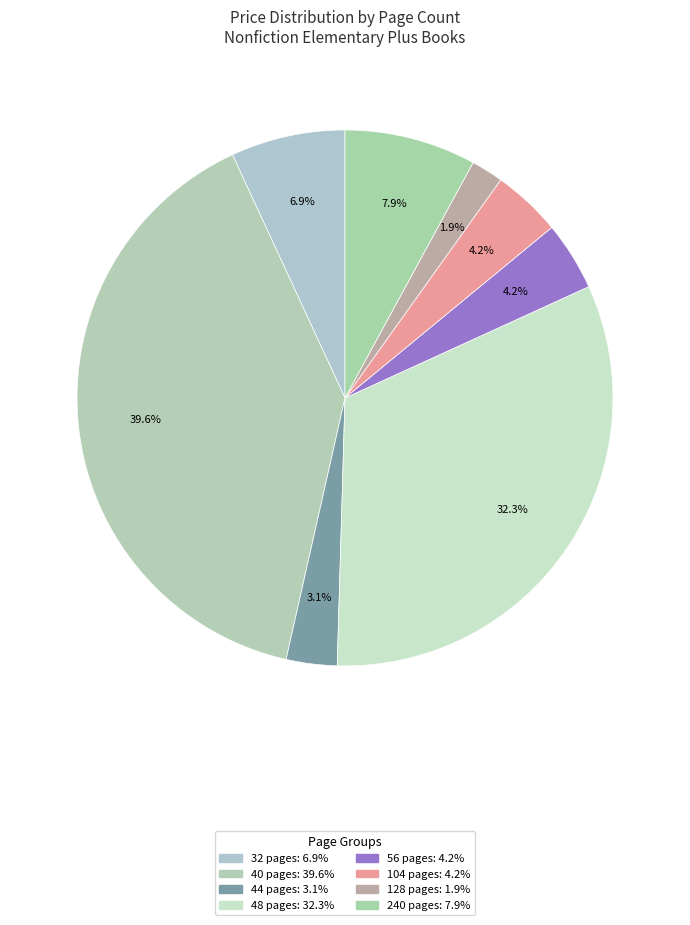

Does any single category account for the majority?

No